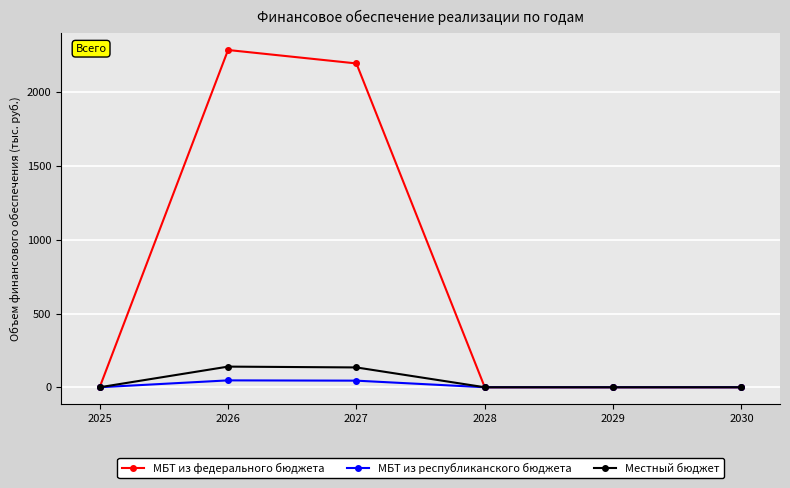

How many data points in МБТ из федерального бюджета are above 0?

2